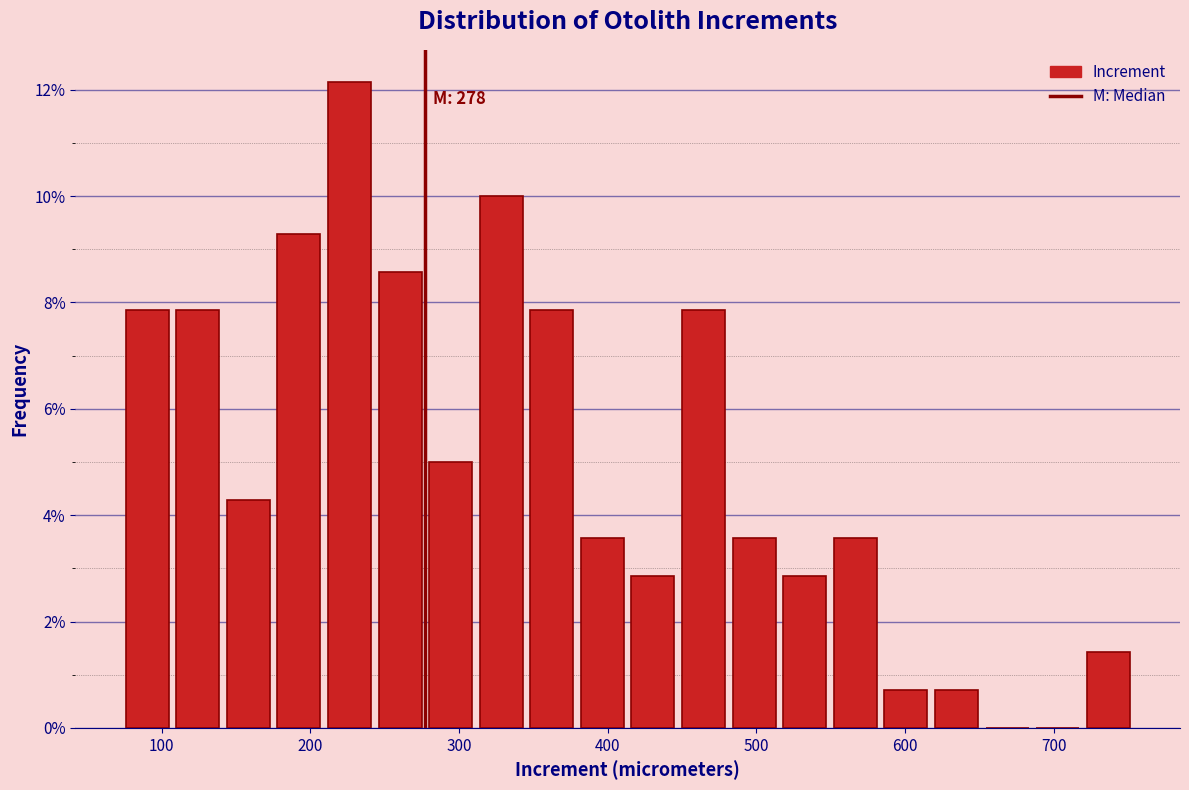

Read against the x-axis, roughly where is the centre of the tallest bar?

230